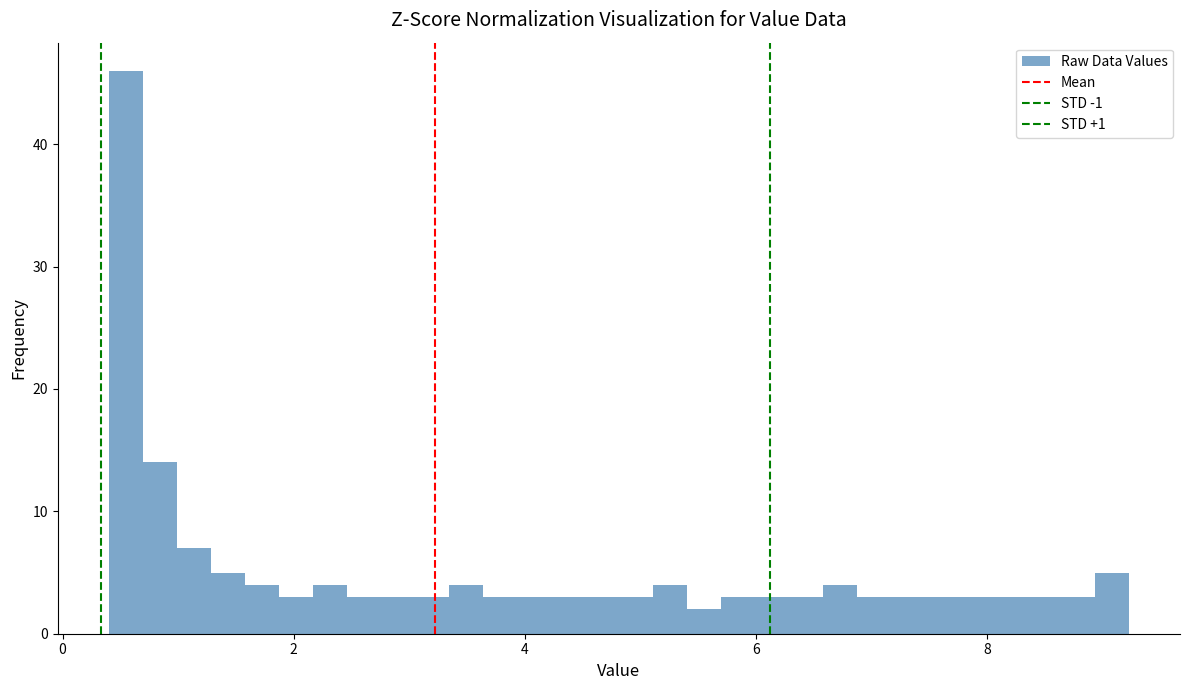

Read against the x-axis, roughly where is the centre of the tallest bar?

0.6